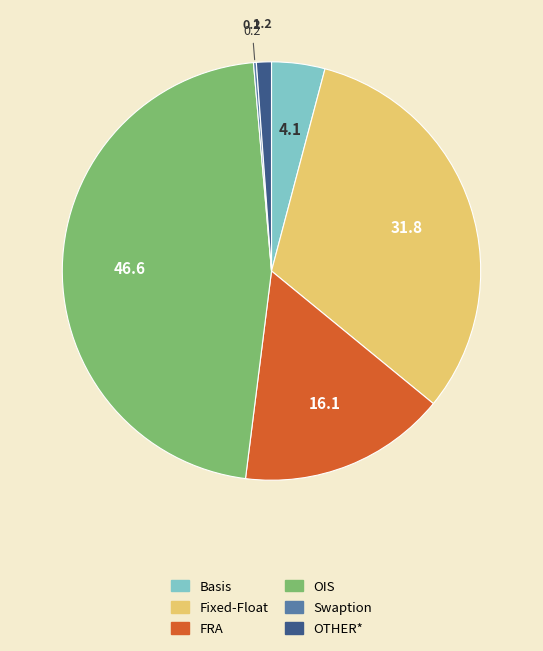

Approximately how many times larger is the value at OTHER* compared to Basis?

0.3